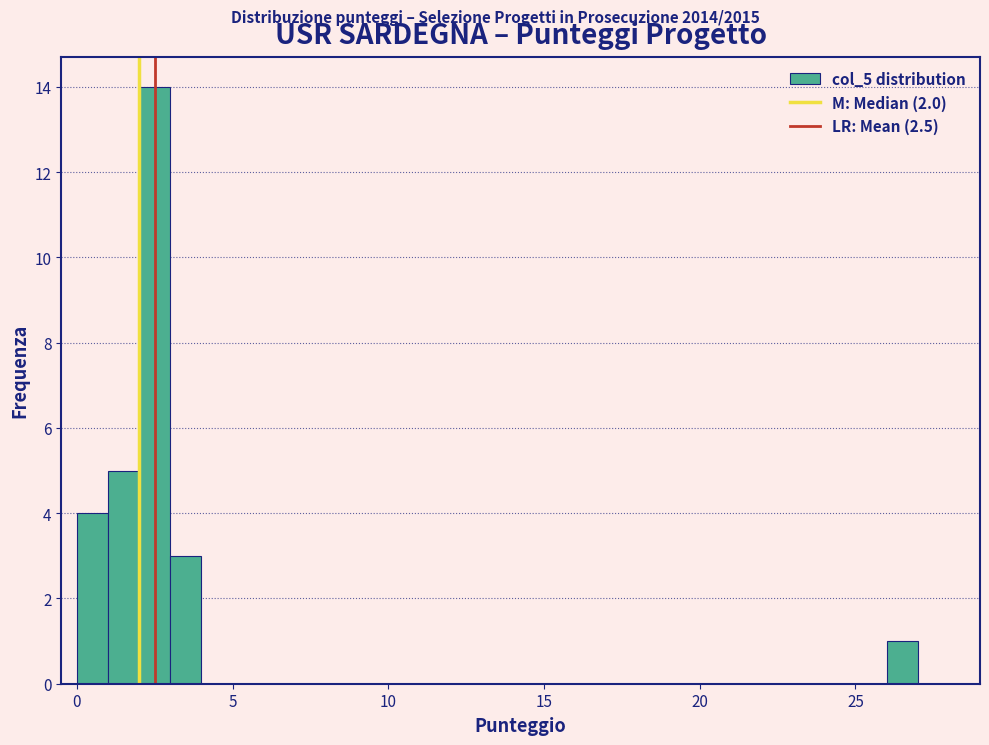

Read against the x-axis, roughly where is the centre of the tallest bar?

2.5